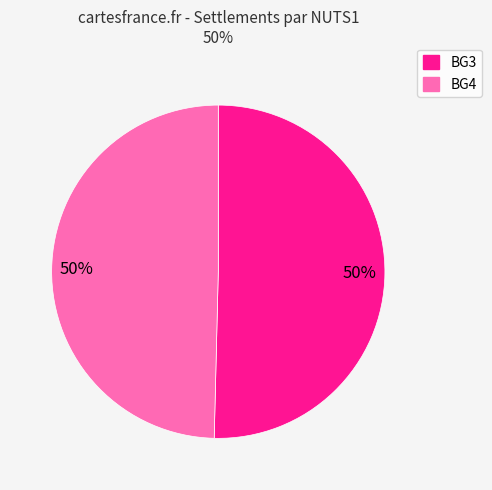

How many slices are in this pie chart?

2